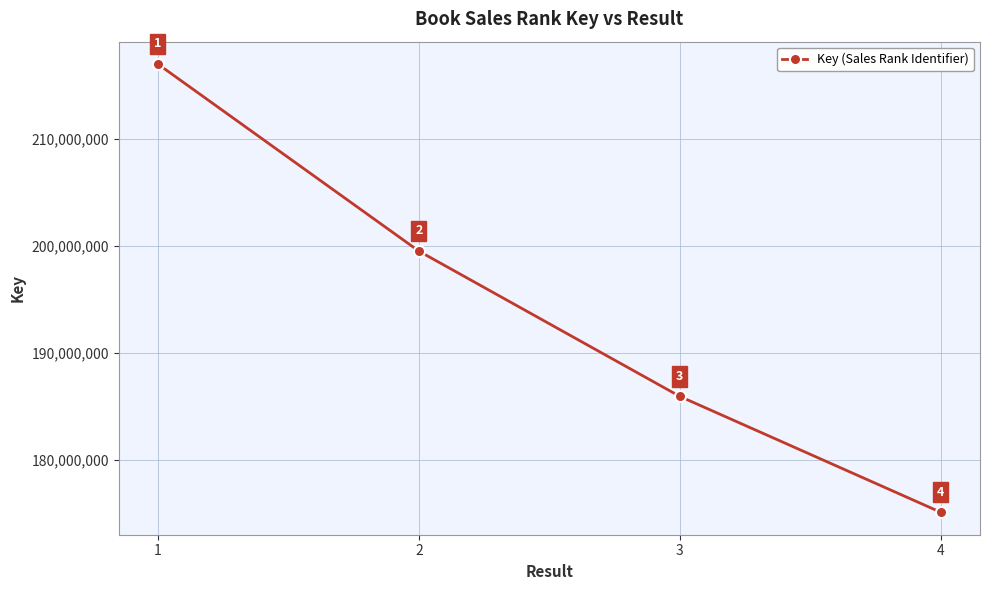

True or false: the data shows 285315762 at 3.

False